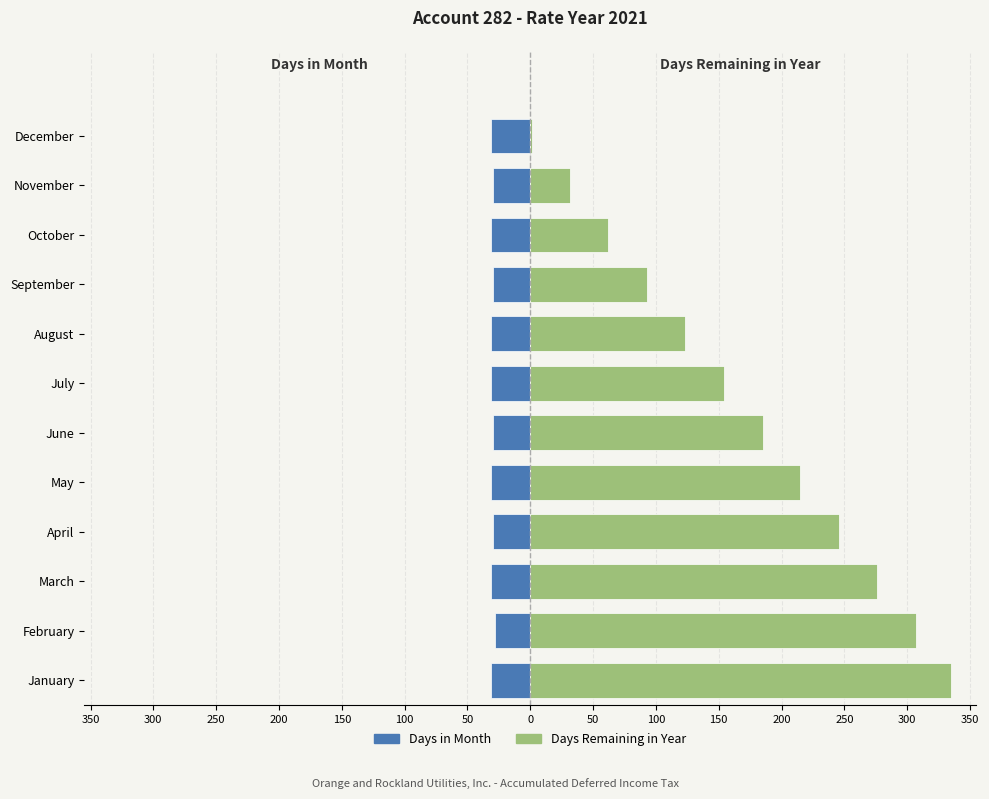

List the series in order of their peak value, highest first.

Days Remaining in Year, Days in Month